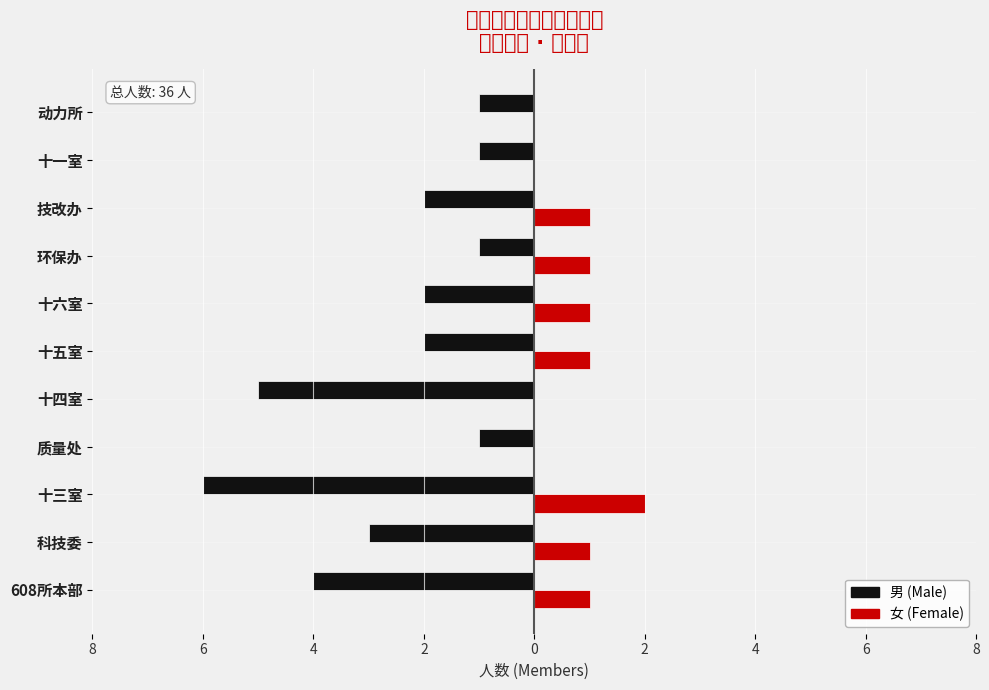

How many groups of bars are there?

11